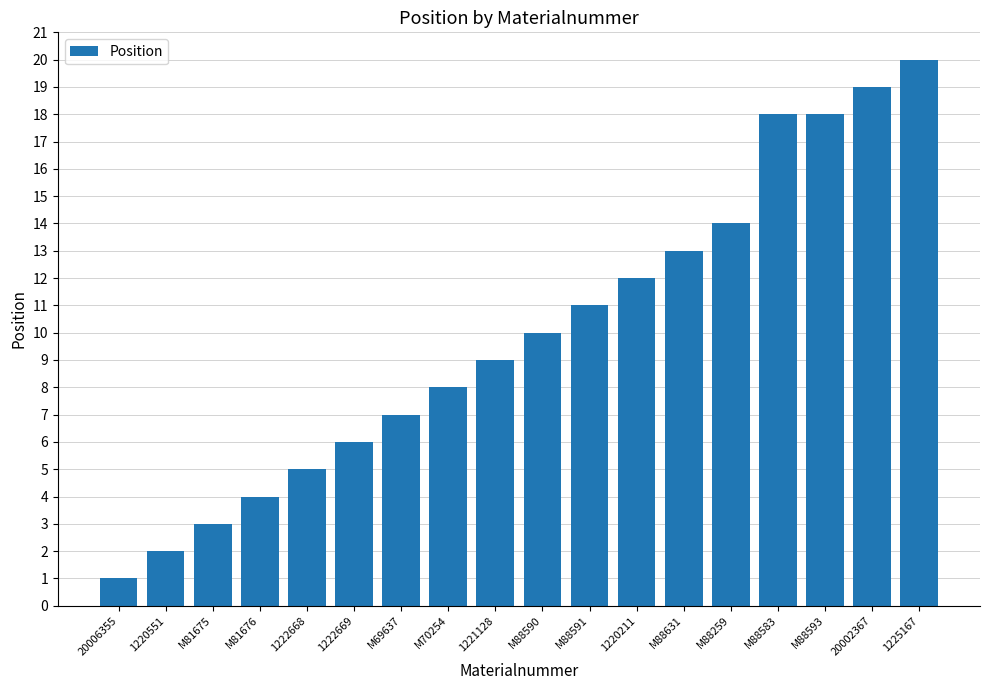

What is the difference between the maximum and second lowest values?

18